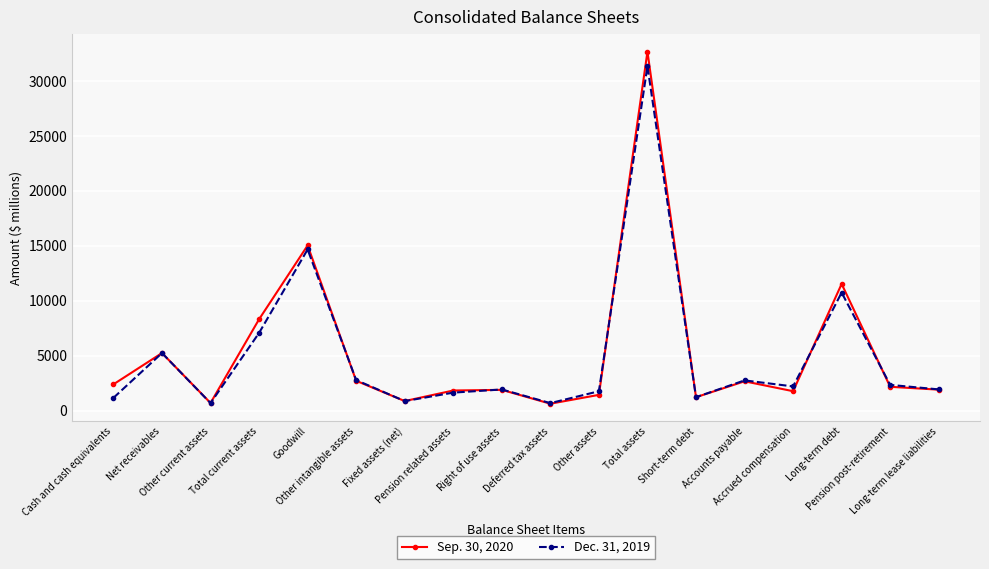

Rank the series by their average value, from highest to lowest.

Sep. 30, 2020, Dec. 31, 2019